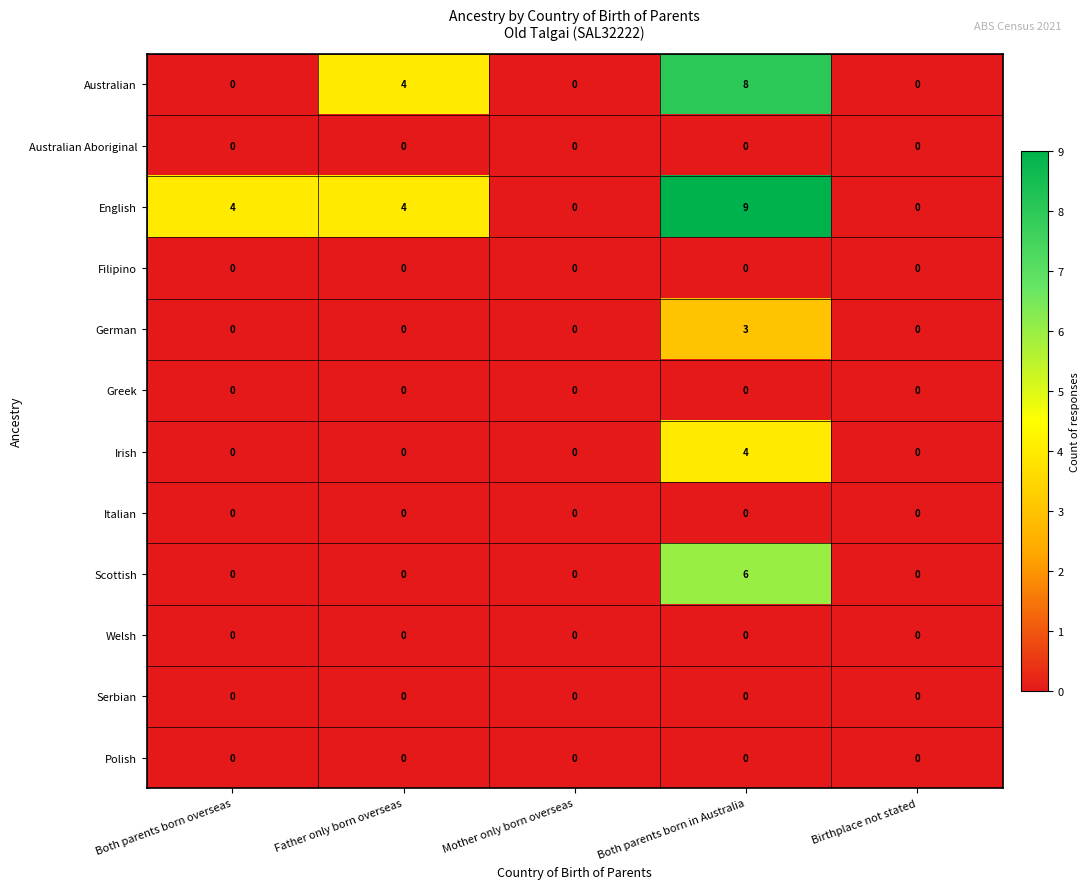

At which label does English reach its peak?

Both parents born in Australia